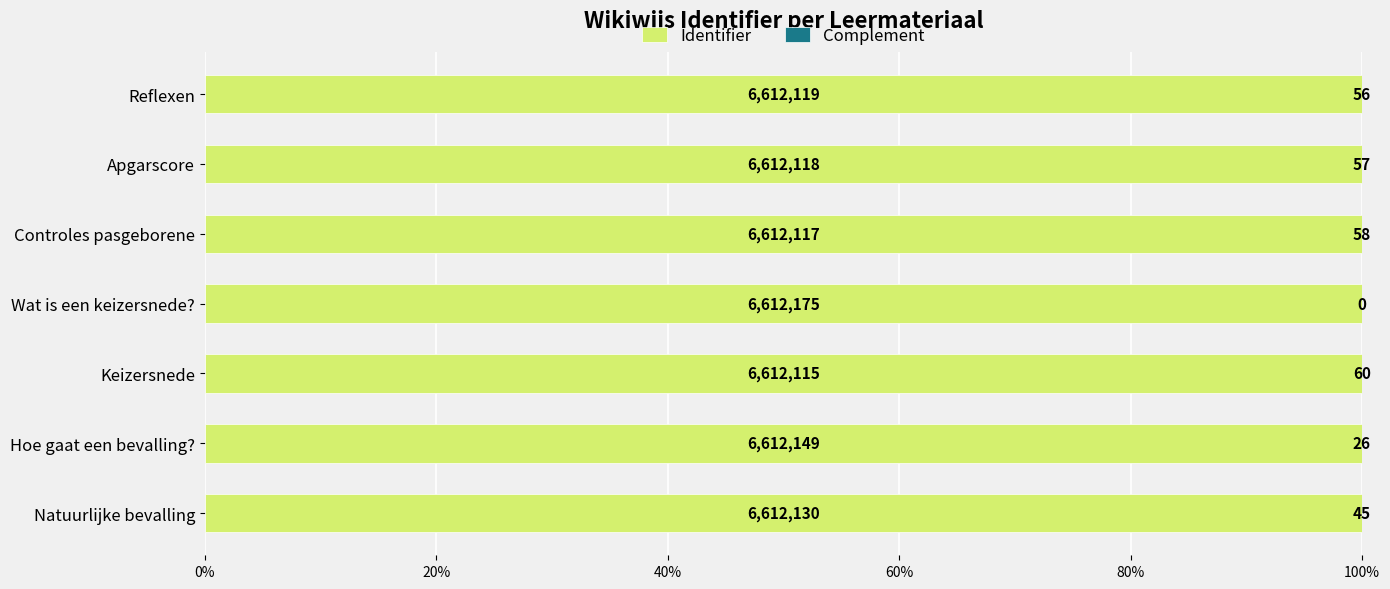

Reading left to right, what are all the values shown in this chart?

Identifier: 1.0	1.0	1.0	1.0	1.0	1.0	1.0
Complement: 0.0	0.0	0.0	0.0	0.0	0.0	0.0